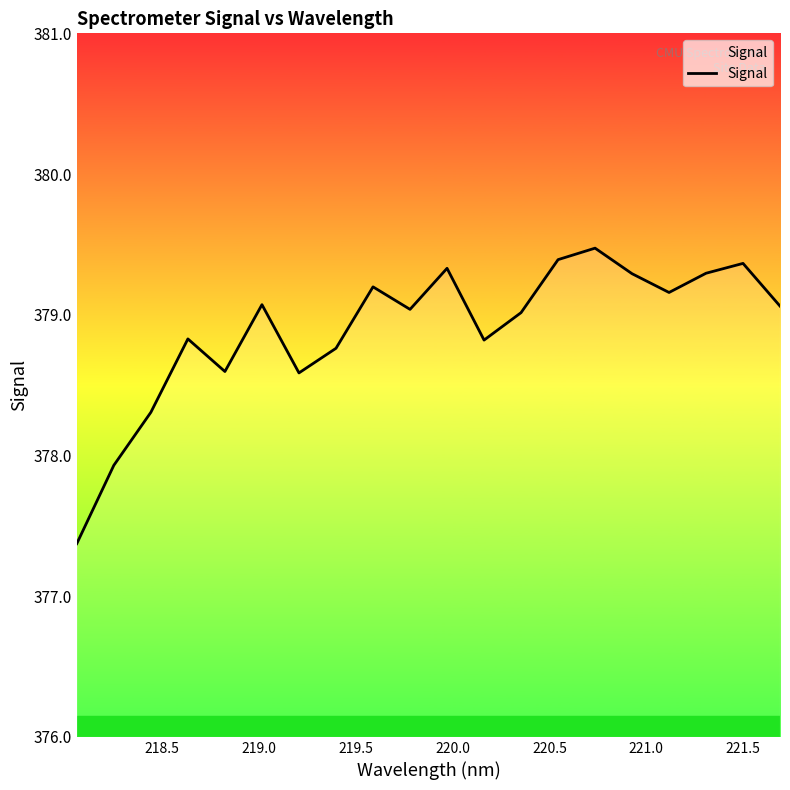

Does the chart have visible grid lines?

No